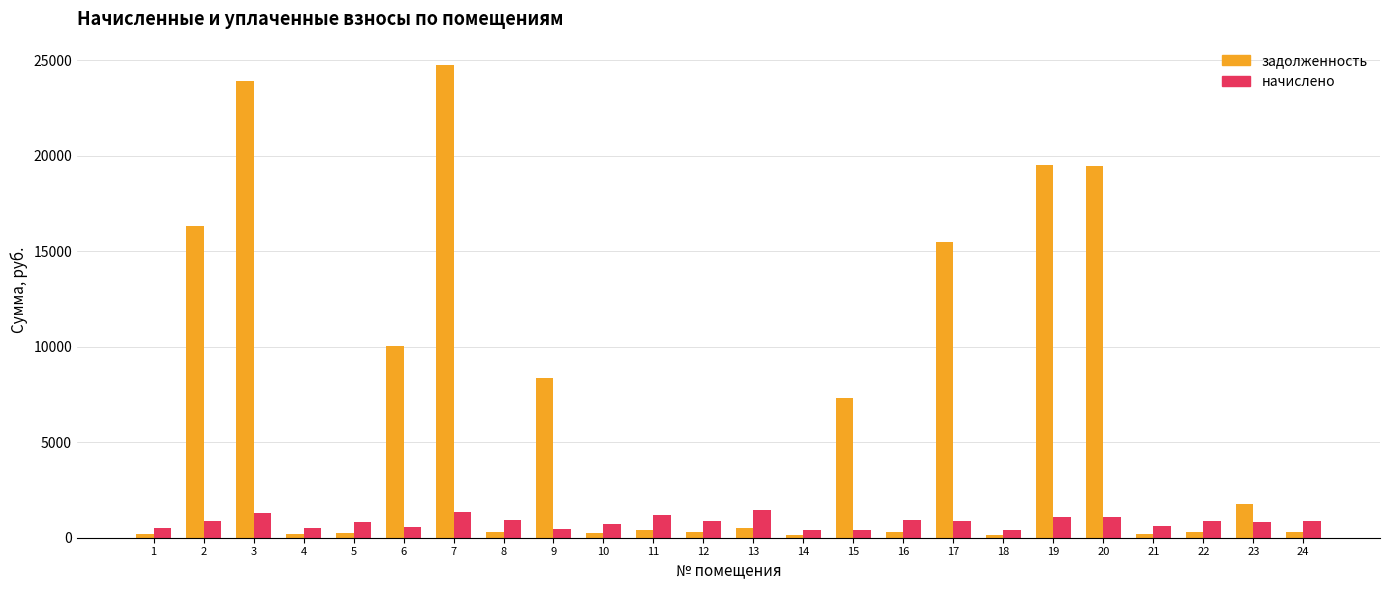

What is the sum of the начислено values at 4 and 20?

1581.9